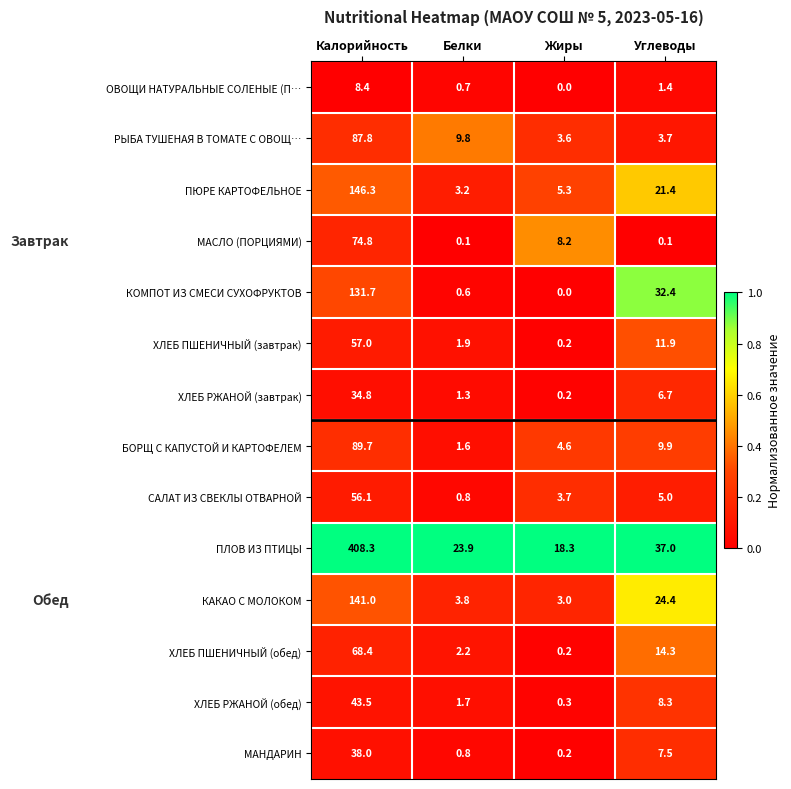

Rank the series by their maximum value, from highest to lowest.

ПЛОВ ИЗ ПТИЦЫ, ПЮРЕ КАРТОФЕЛЬНОЕ, КАКАО С МОЛОКОМ, КОМПОТ ИЗ СМЕСИ СУХОФРУКТОВ, БОРЩ С КАПУСТОЙ И КАРТОФЕЛЕМ, РЫБА ТУШЕНАЯ В ТОМАТЕ С ОВОЩ…, МАСЛО (ПОРЦИЯМИ), ХЛЕБ ПШЕНИЧНЫЙ (обед), ХЛЕБ ПШЕНИЧНЫЙ (завтрак), САЛАТ ИЗ СВЕКЛЫ ОТВАРНОЙ, ХЛЕБ РЖАНОЙ (обед), МАНДАРИН, ХЛЕБ РЖАНОЙ (завтрак), ОВОЩИ НАТУРАЛЬНЫЕ СОЛЕНЫЕ (П…